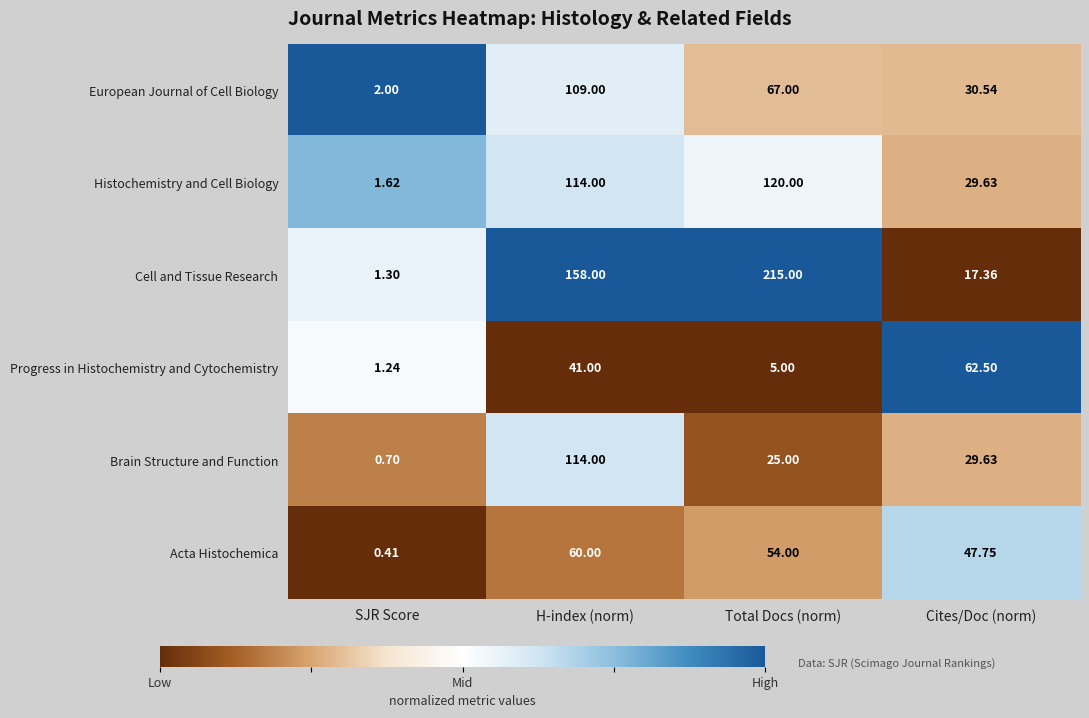

At which category is the sum across all series the highest?

H-index (norm)